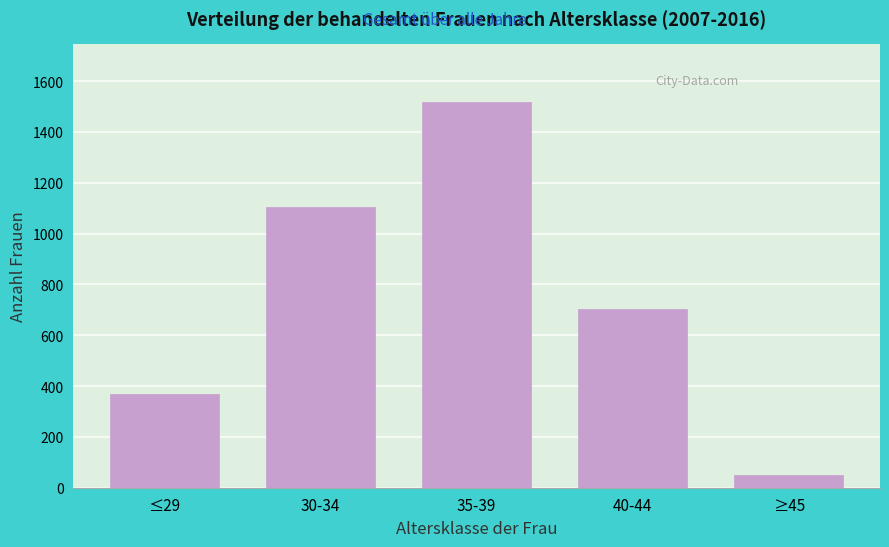

Reading left to right, extract all data points from this chart.

369	1103	1517	702	49